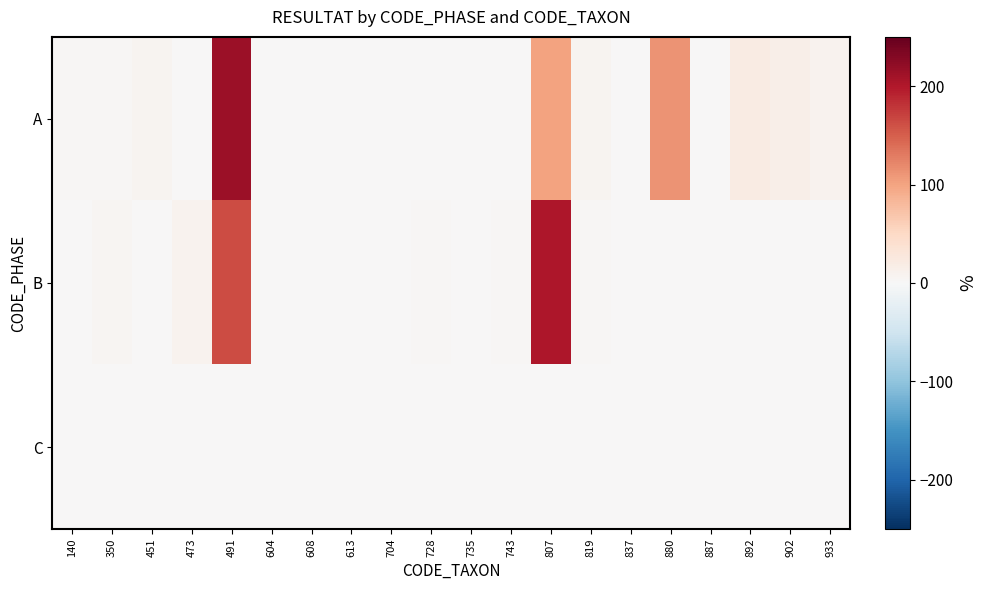

Which has a higher value, 933 or 608?

933